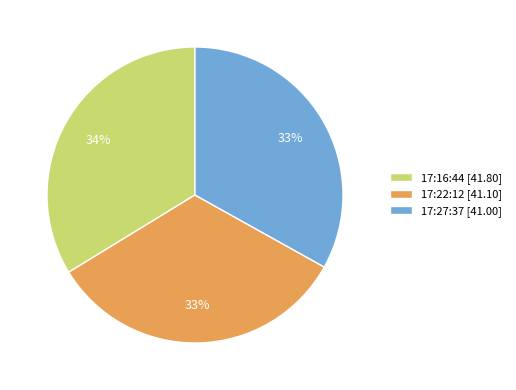

Is the sum of 17:27:37 [41.00] and 17:16:44 [41.80] greater than half?

Yes